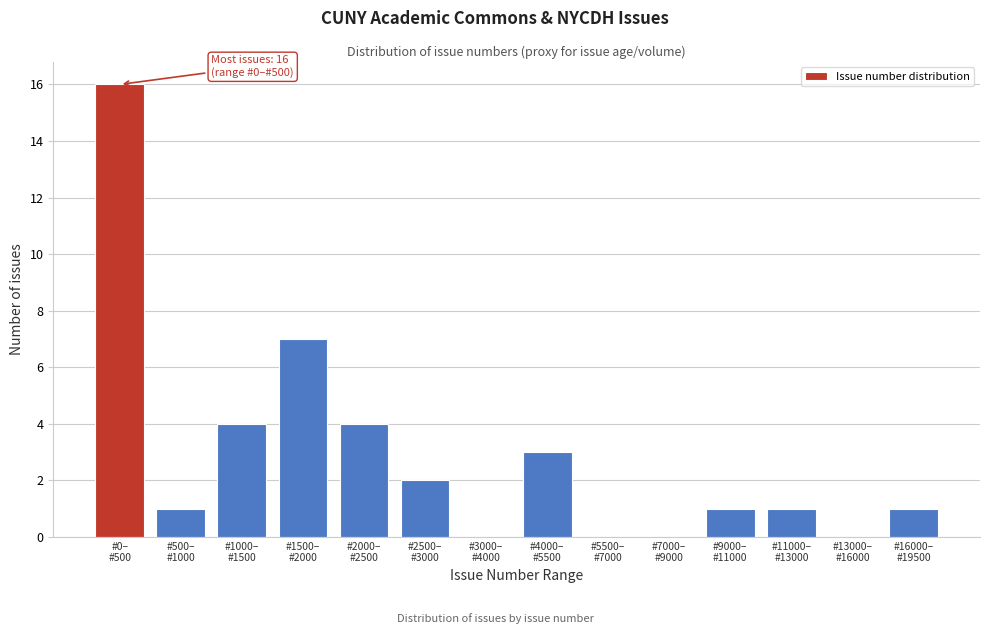

What is the maximum value shown in the chart?

16